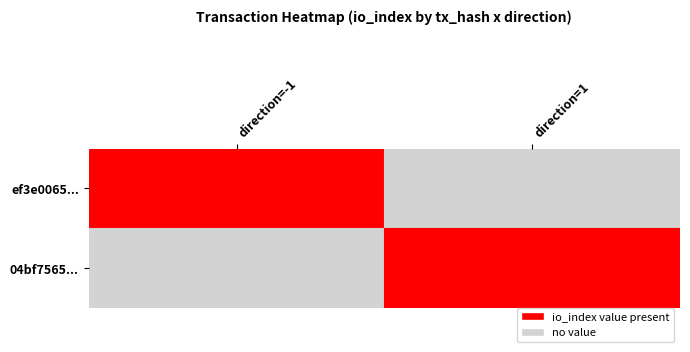

The value of 04bf7565ea23348fa63e1d211628b574cc24bbe at 1 is 5. True or false?

False